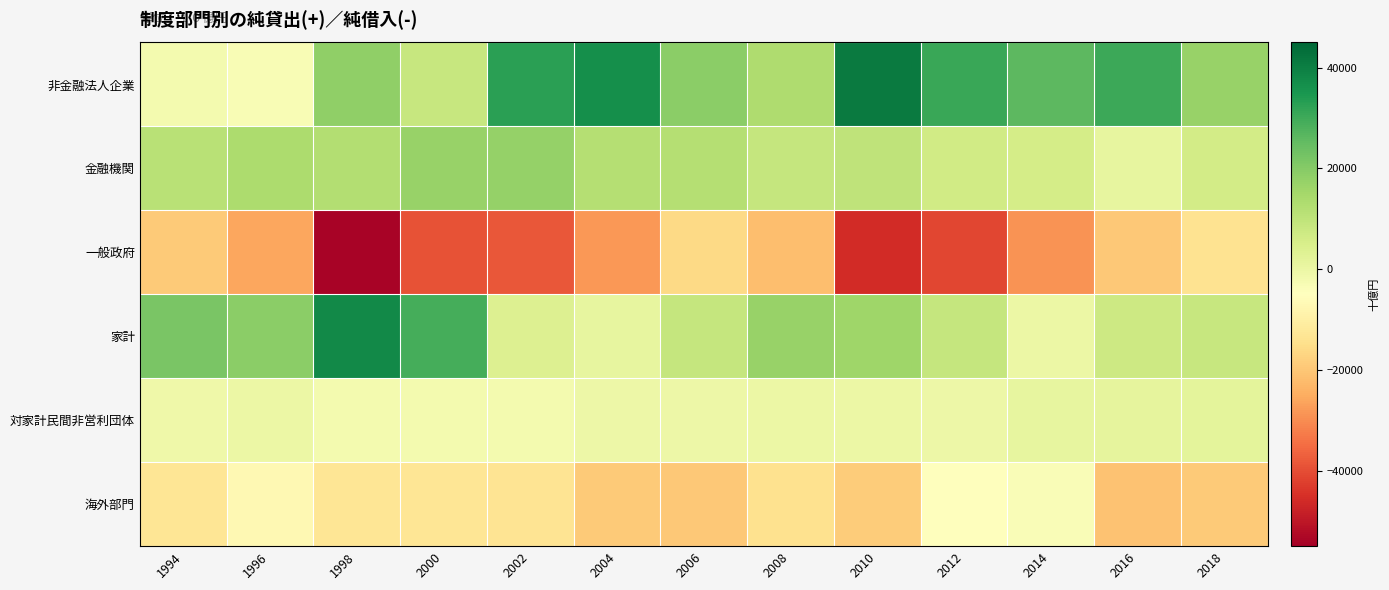

Between 2014 and 2012, which is larger?

2012